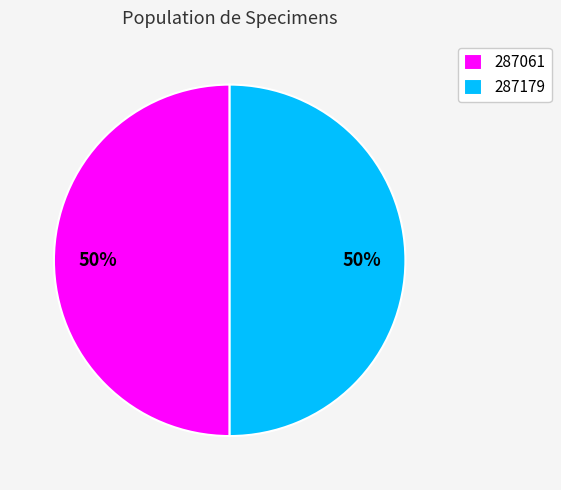

To the nearest percent, what percentage of the pie is 287061?

50%